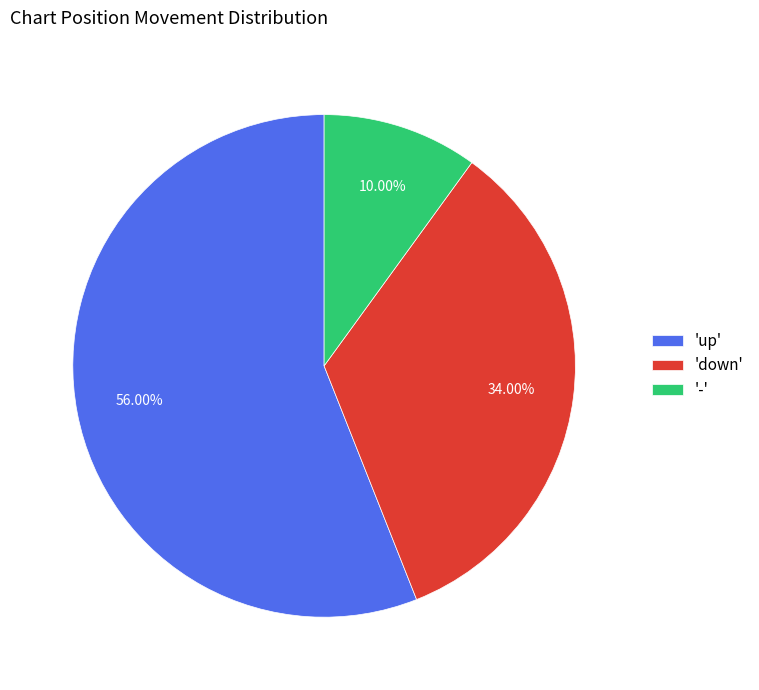

What is the largest slice in the pie chart?

'up'